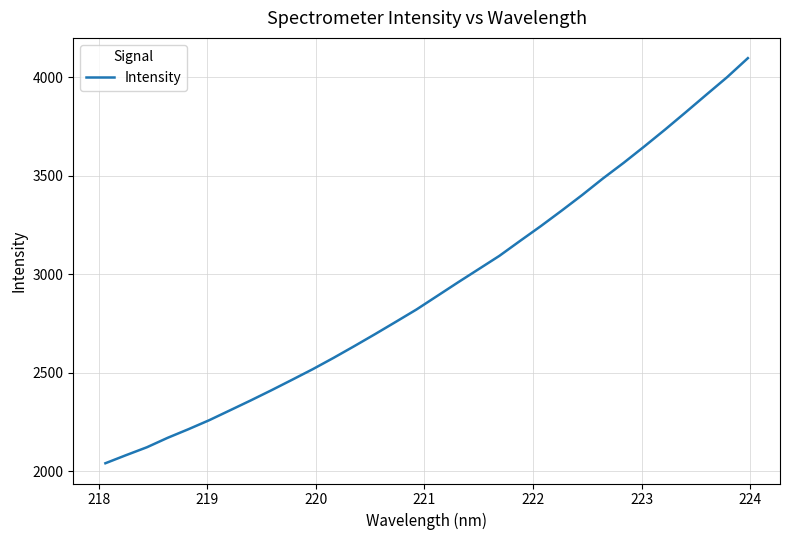

What is the maximum value shown in the chart?

4098.0